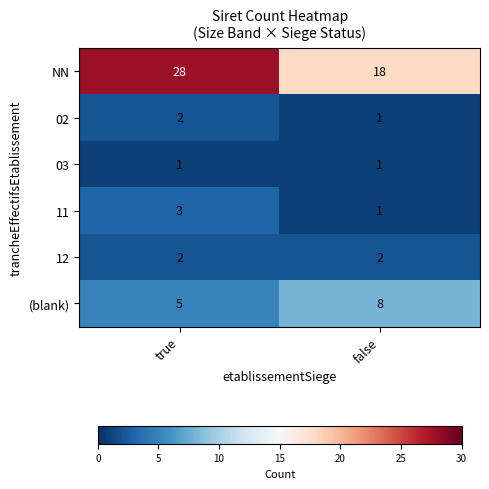

Which series has the largest total across all categories?

NN